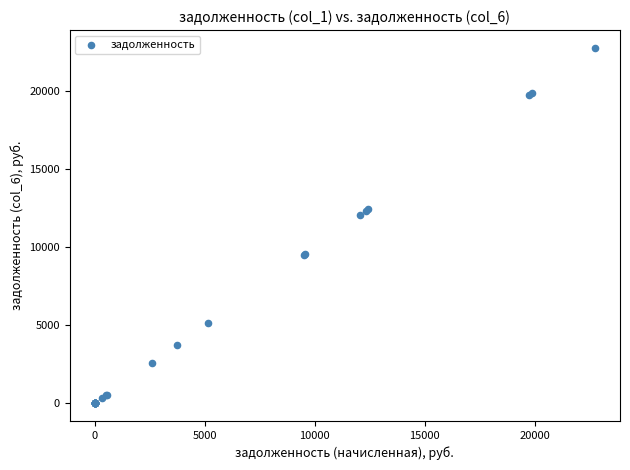

What Y value in the scatter plot is closest to 11374?

12046.2